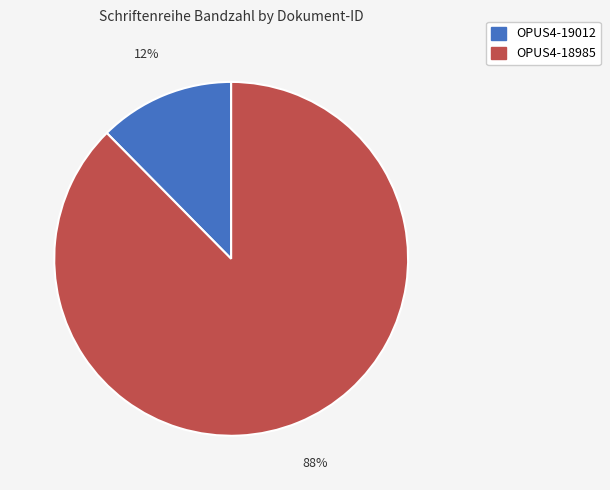

Which slice represents more than half of the pie?

OPUS4-18985